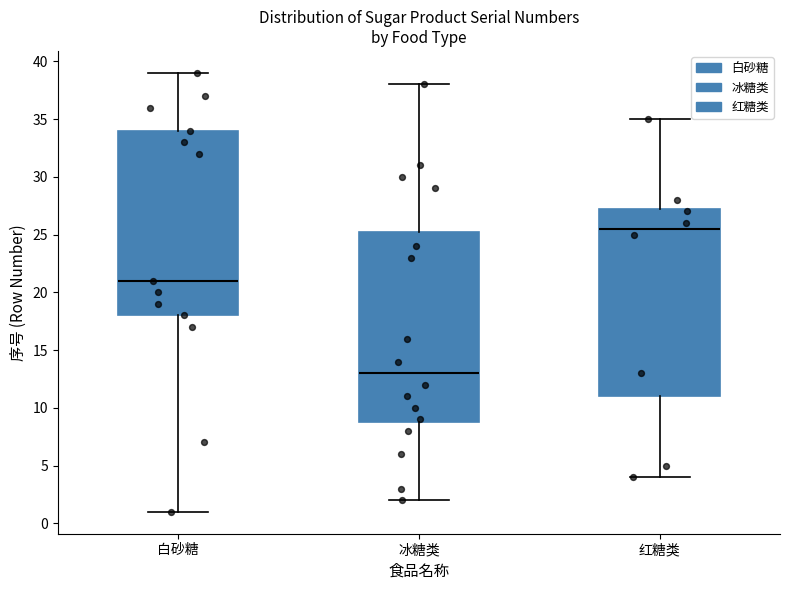

Reading left to right, read every box against the y-axis: the position of its median line, the range the box covers, and the ends of its whiskers. The values are not printed on the chart, so give them approximately, as read against the axis.

白砂糖: median 21.0, box 18.0 to 34.0, whiskers 1.0 to 39.0
冰糖类: median 13.0, box 9.0 to 25.5, whiskers 2.0 to 38.0
红糖类: median 25.5, box 11.0 to 27.5, whiskers 4.0 to 35.0